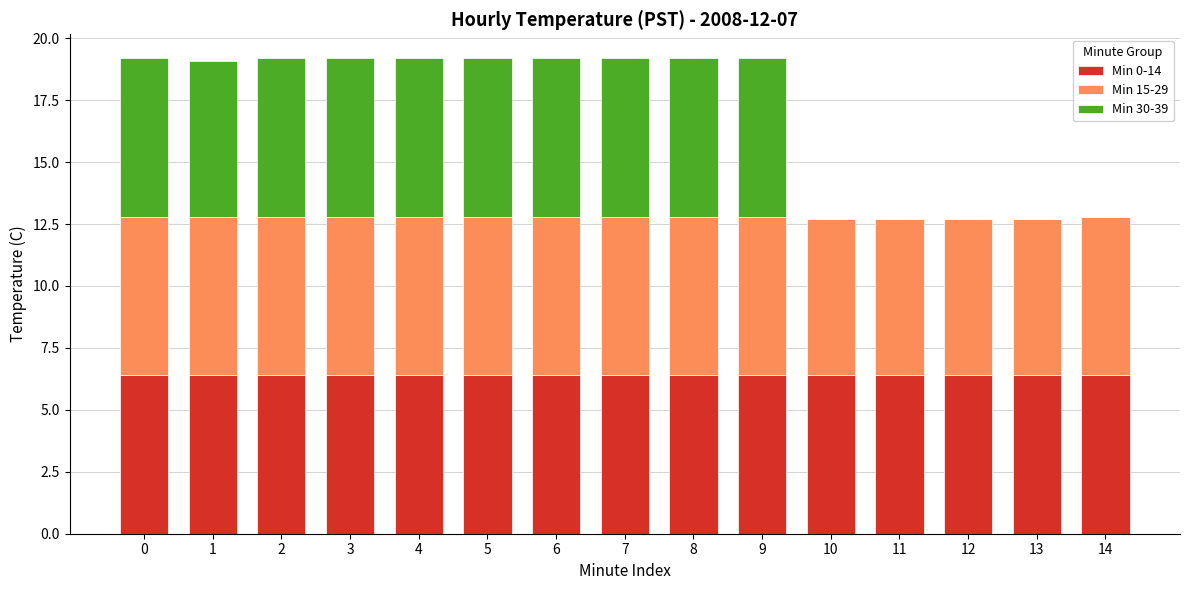

Are the bars grouped side by side (vs. stacked)?

No